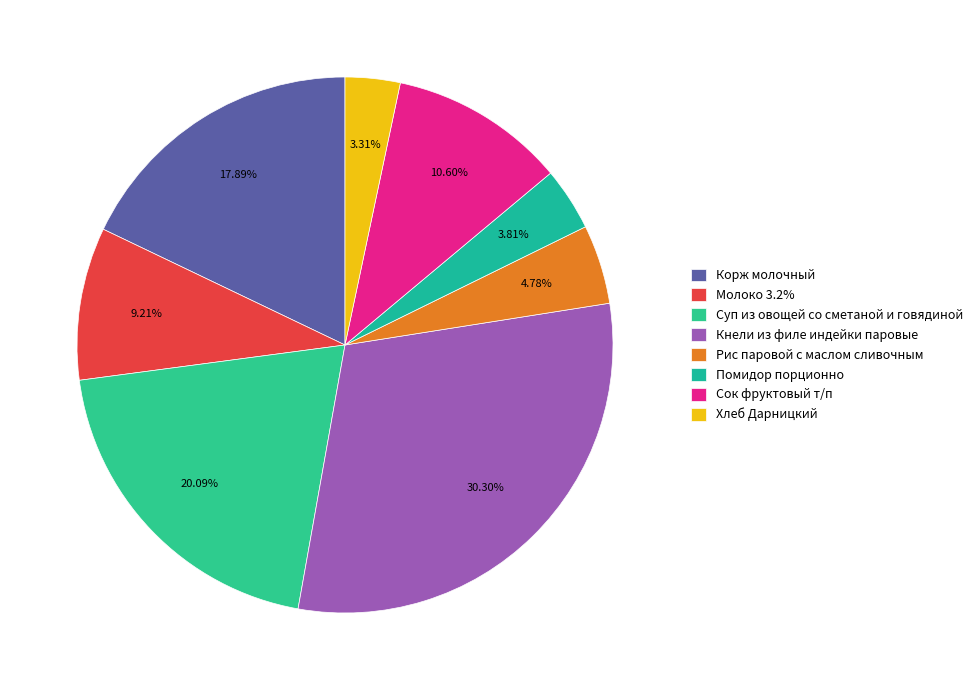

Which category has the biggest portion of the pie?

Кнели из филе индейки паровые